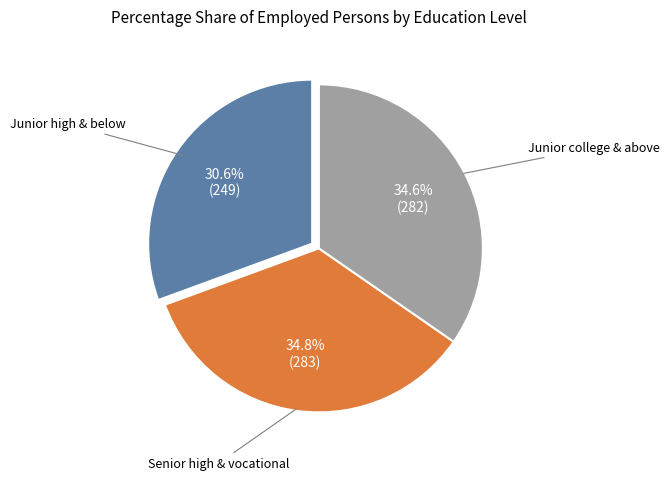

Is there any slice that represents more than half of the pie?

No